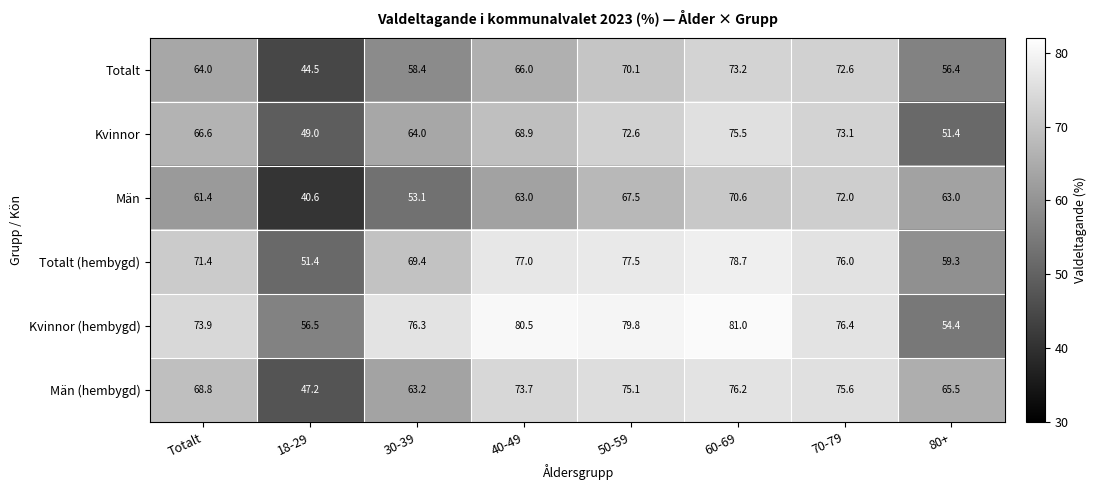

How many distinct data groups are displayed?

6